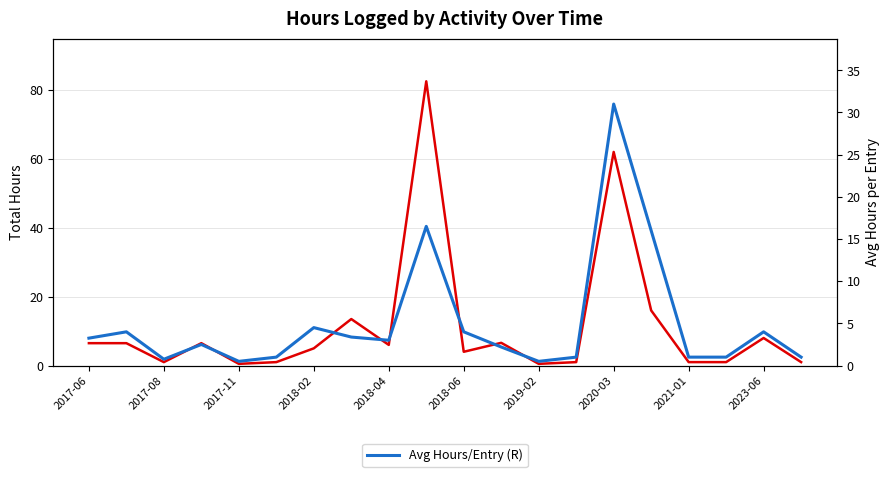

Is this an area chart (filled region under the line)?

No